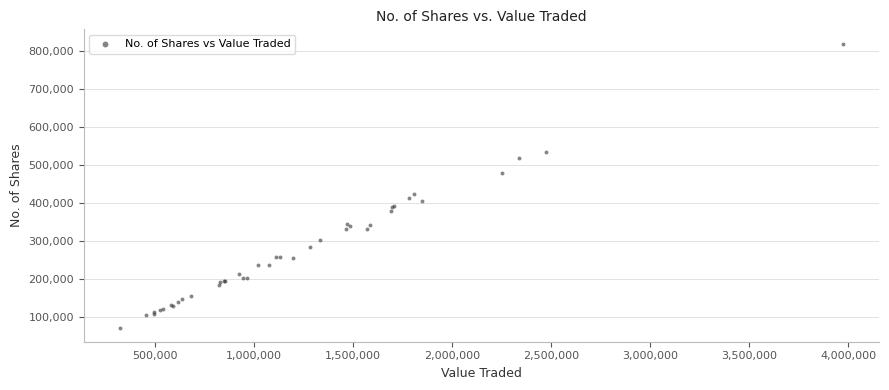

What Y value in the scatter plot is closest to 446337?

423882